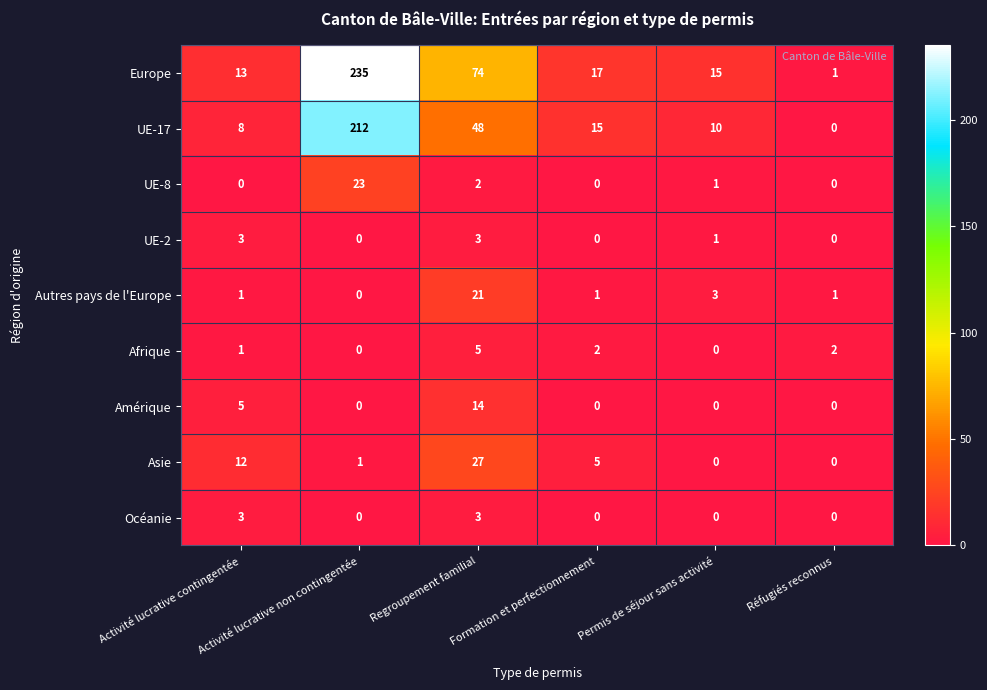

What is the difference between the maximum and minimum values in the Europe series?

234